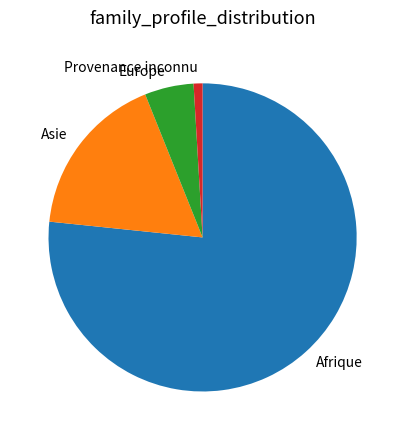

Which category has the biggest portion of the pie?

Afrique